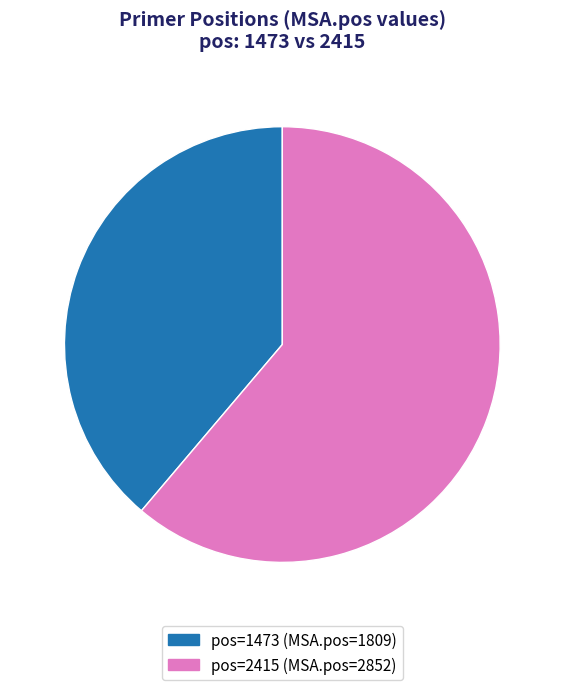

Is there a majority slice in this chart?

Yes